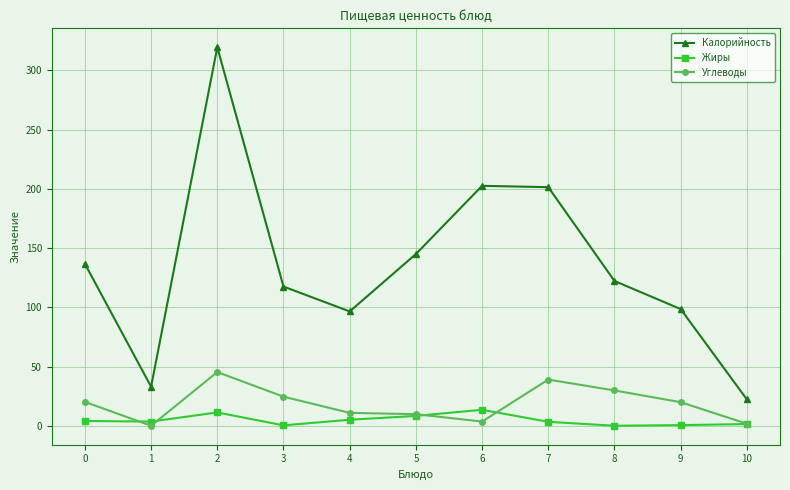

Between 3 and 10, which series saw the biggest shift?

Калорийность